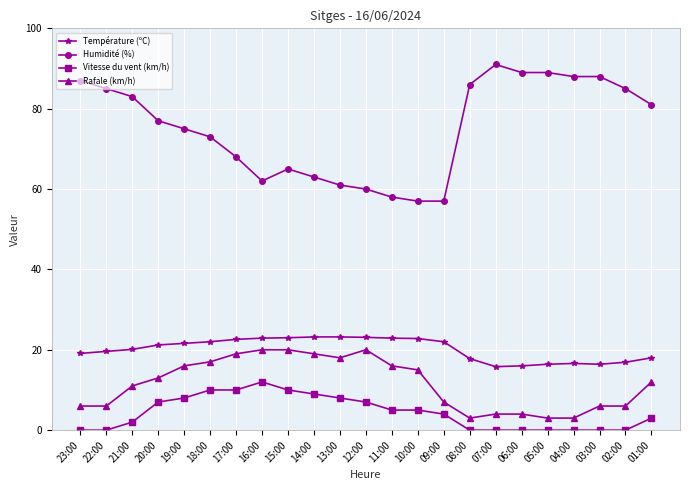

True or false: Vitesse du vent (km/h) has a value of -8.1 at 08:00.

False